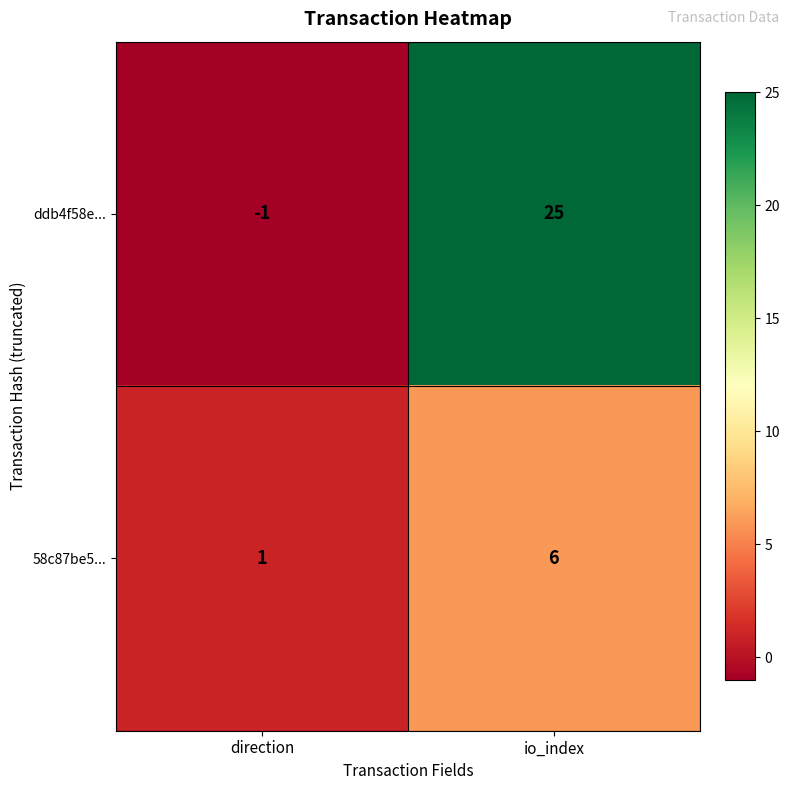

At which category is the sum across all series the highest?

io_index